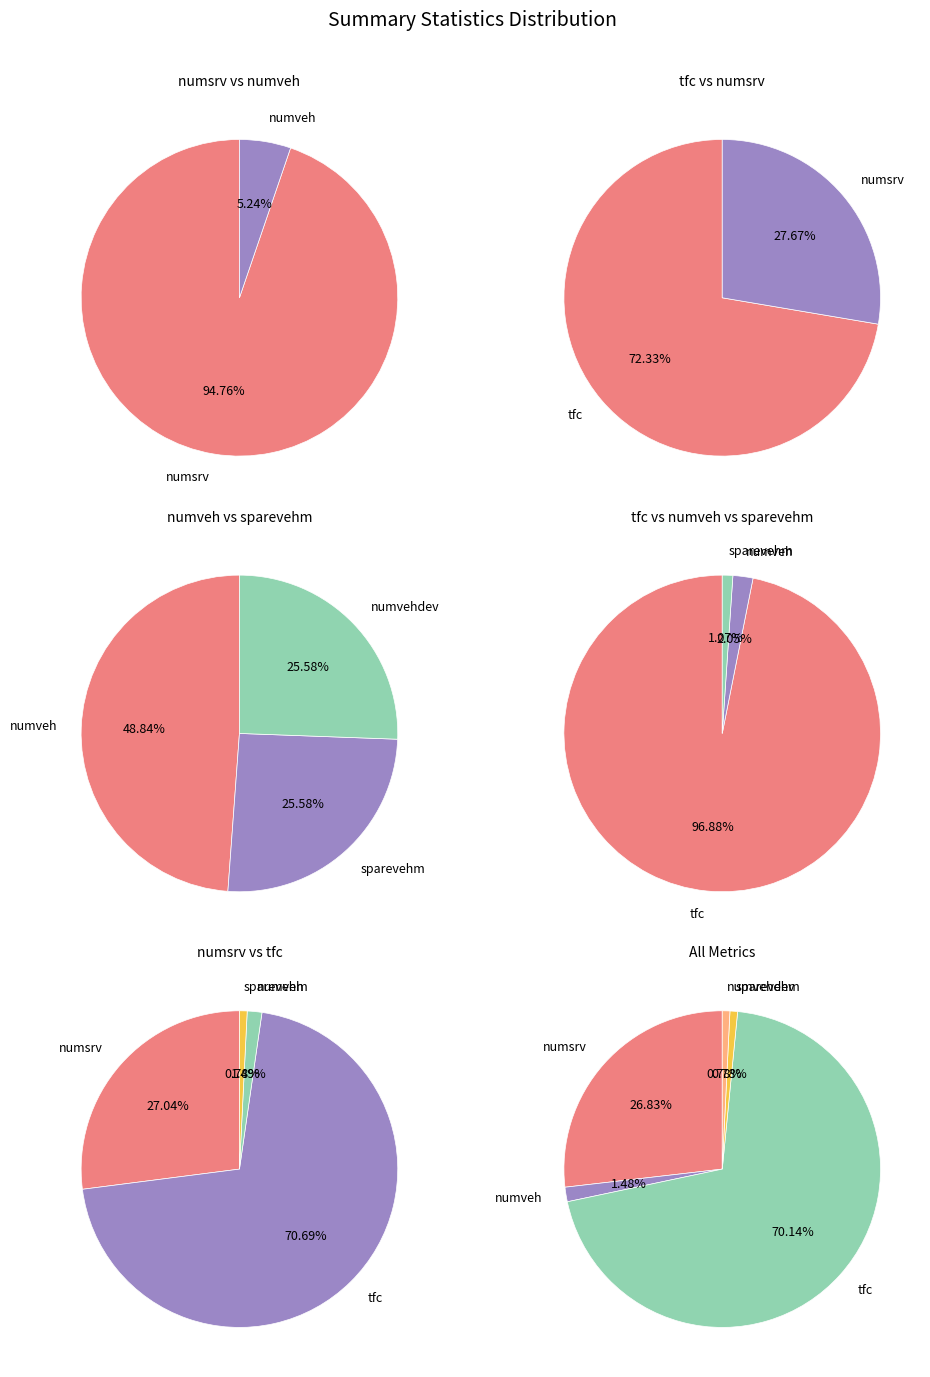

Count the number of slices in the pie.

5